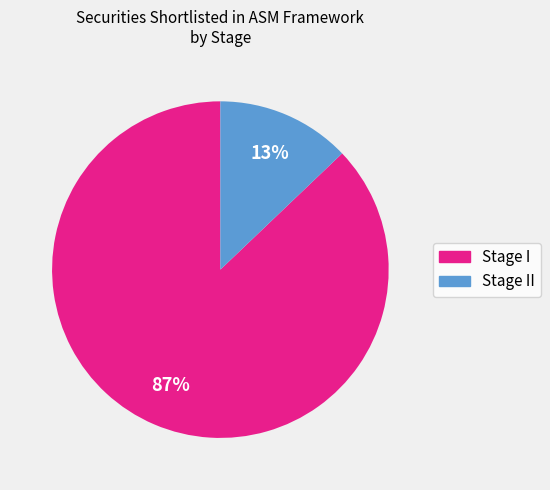

Does any single category account for the majority?

Yes